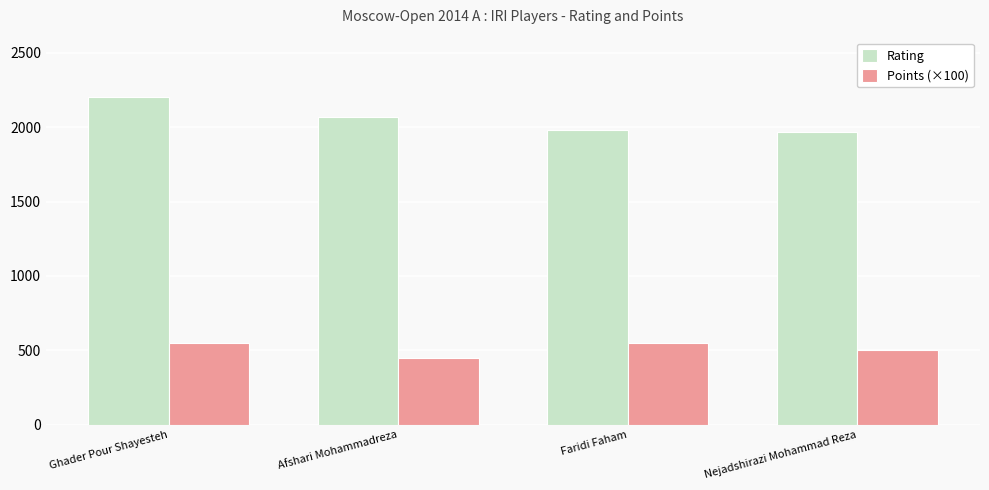

What value does the Rating series have at Ghader Pour Shayesteh?

2201